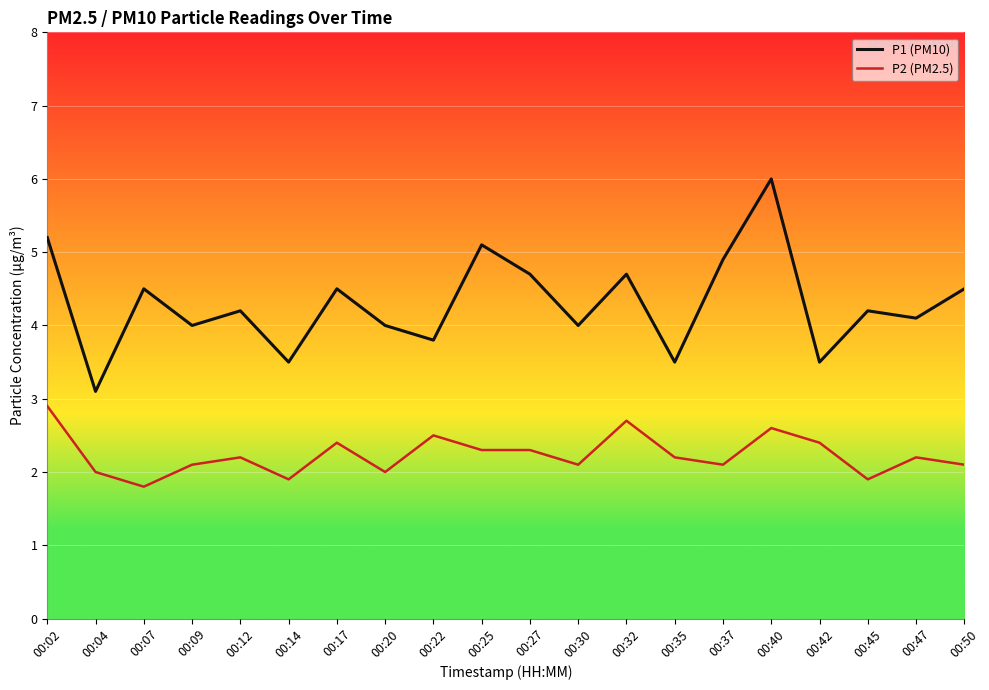

What is the difference between the P2 (PM2.5) values at 00:17 and 00:14?

0.5